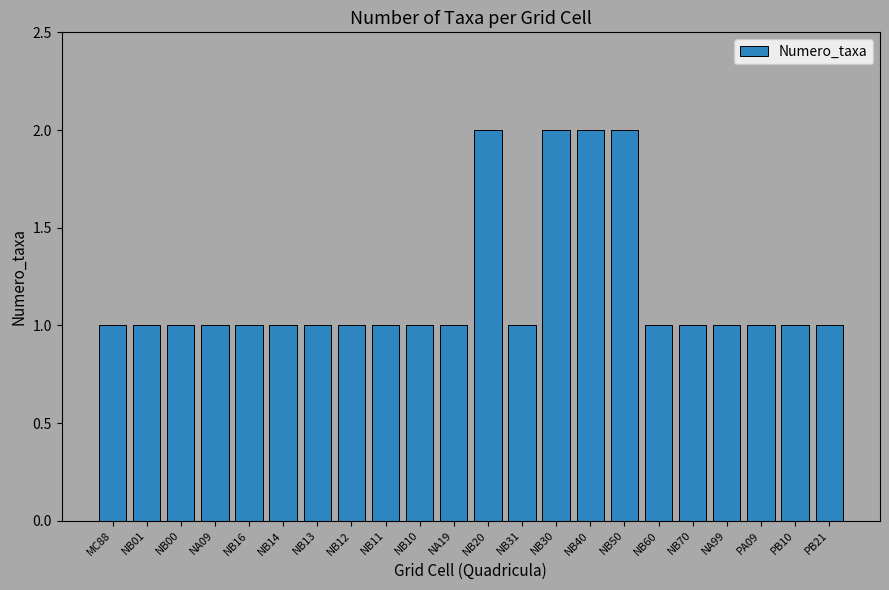

Count the number of data series in this chart.

1